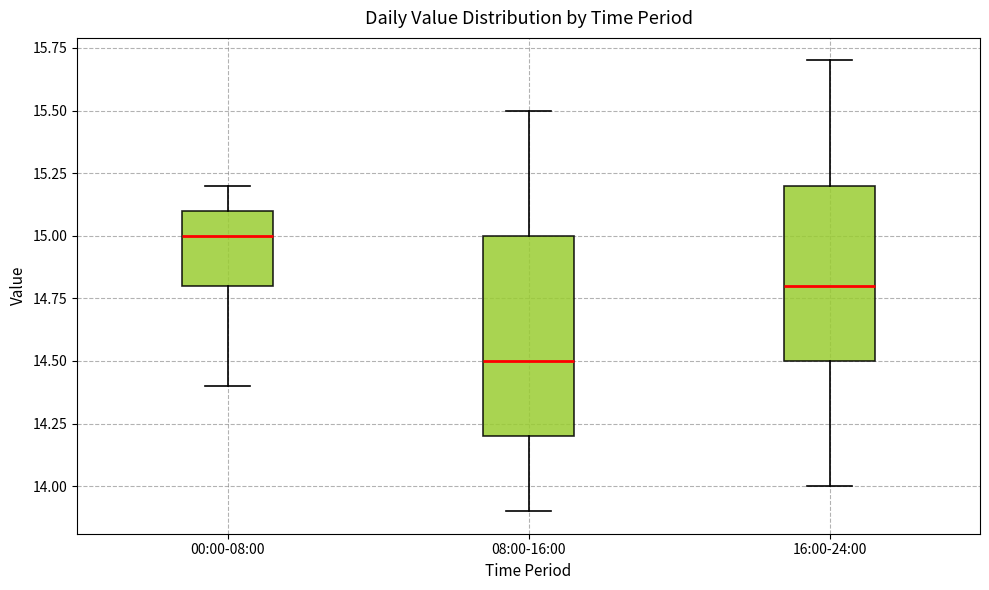

Reading left to right, transcribe this box plot: for each box, give where its median line is, the range the box spans, and where its two whiskers end, as read against the y-axis. The values are not printed on the chart, so give them approximately, as read against the axis.

00:00-08:00: median 15.0, box 14.8 to 15.1, whiskers 14.4 to 15.2
08:00-16:00: median 14.5, box 14.2 to 15.0, whiskers 13.9 to 15.5
16:00-24:00: median 14.8, box 14.5 to 15.2, whiskers 14.0 to 15.7